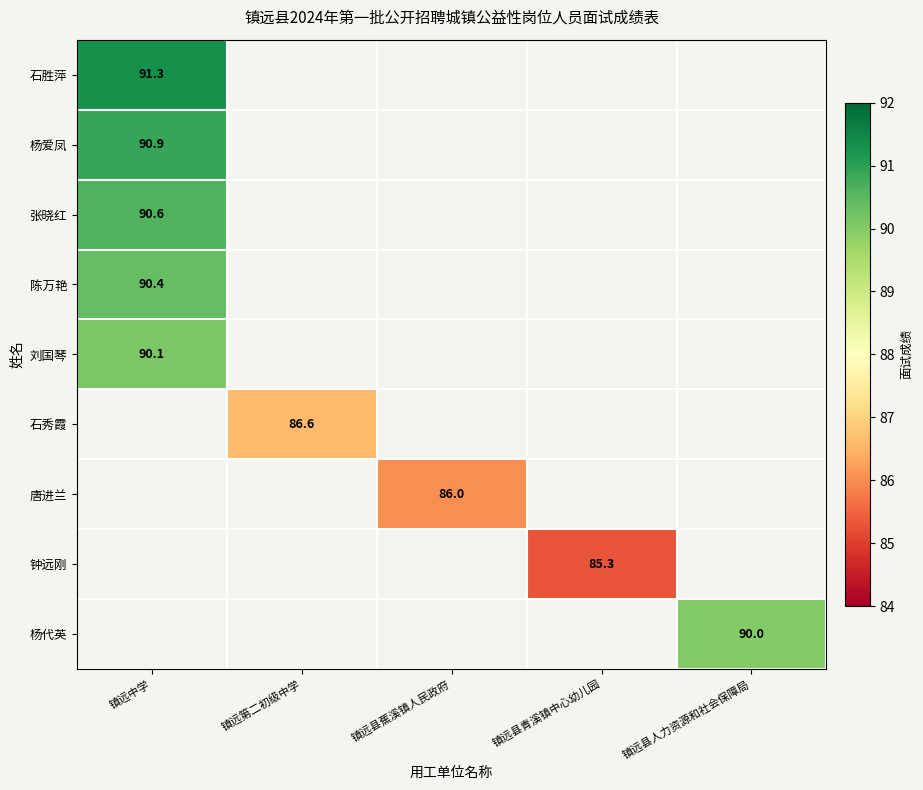

The value of 唐进兰 at 镇远县蕉溪镇人民政府 is 86.0. True or false?

True